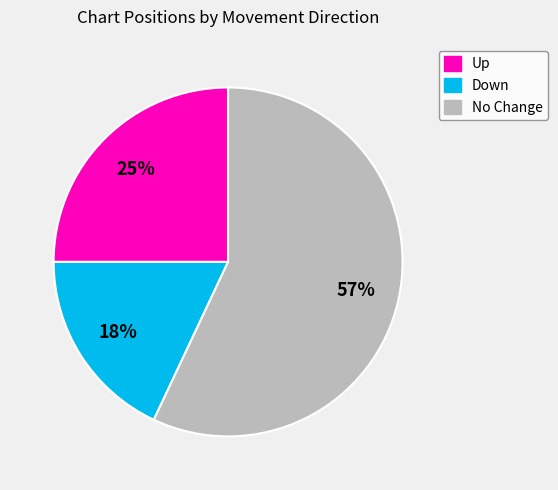

Does any single category account for the majority?

Yes